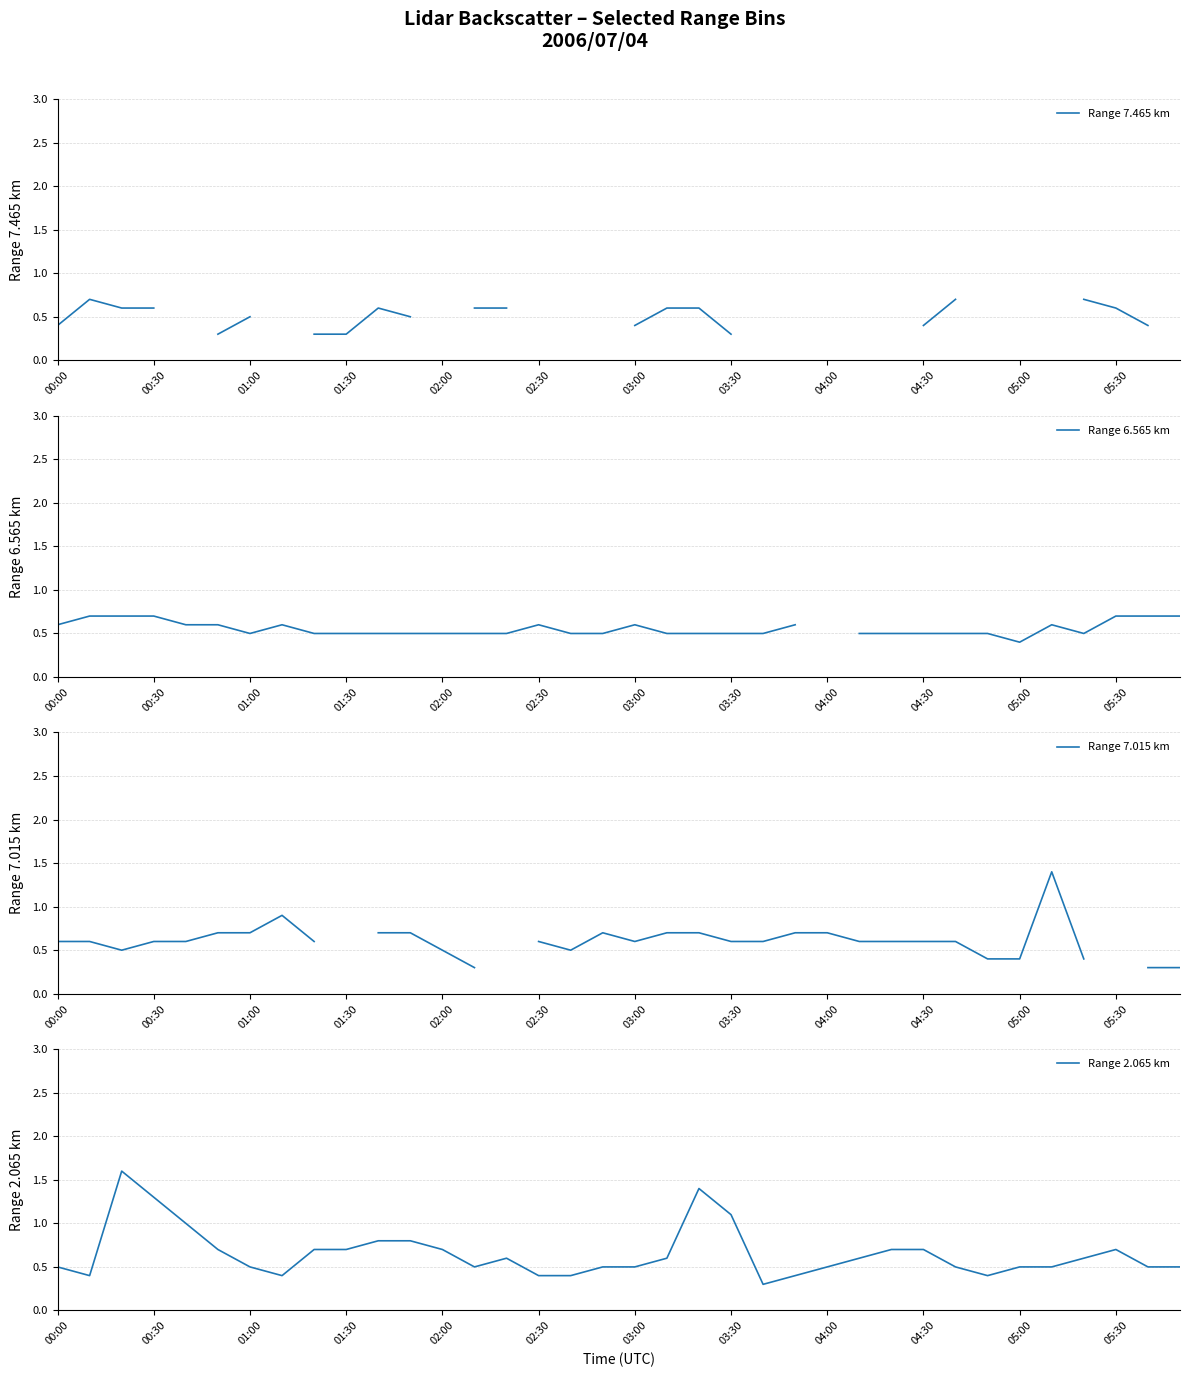

How many distinct data groups are displayed?

4